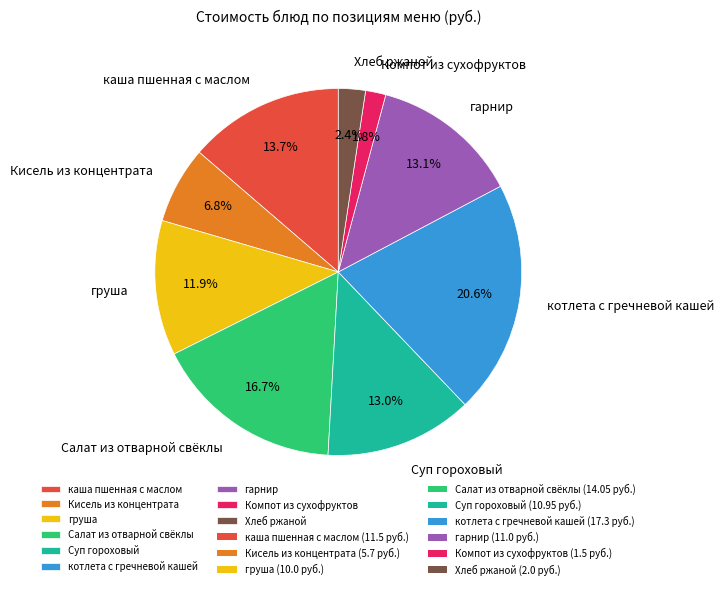

What is the largest slice in the pie chart?

котлета с гречневой кашей